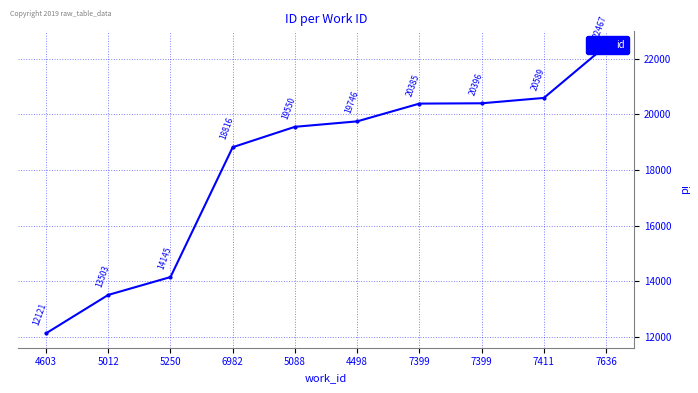

How many values exceed 19746?

4